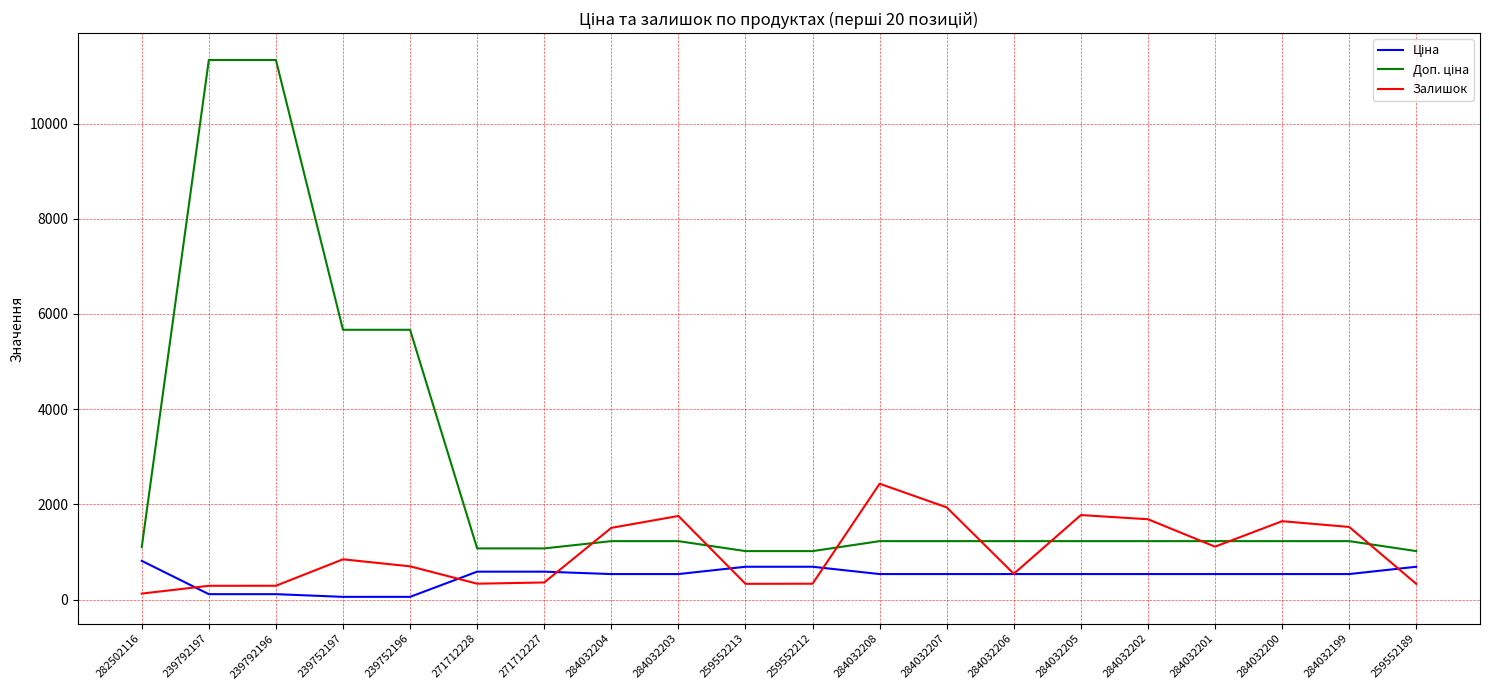

True or false: Залишок has a value of 845.0 at 239752197.

True